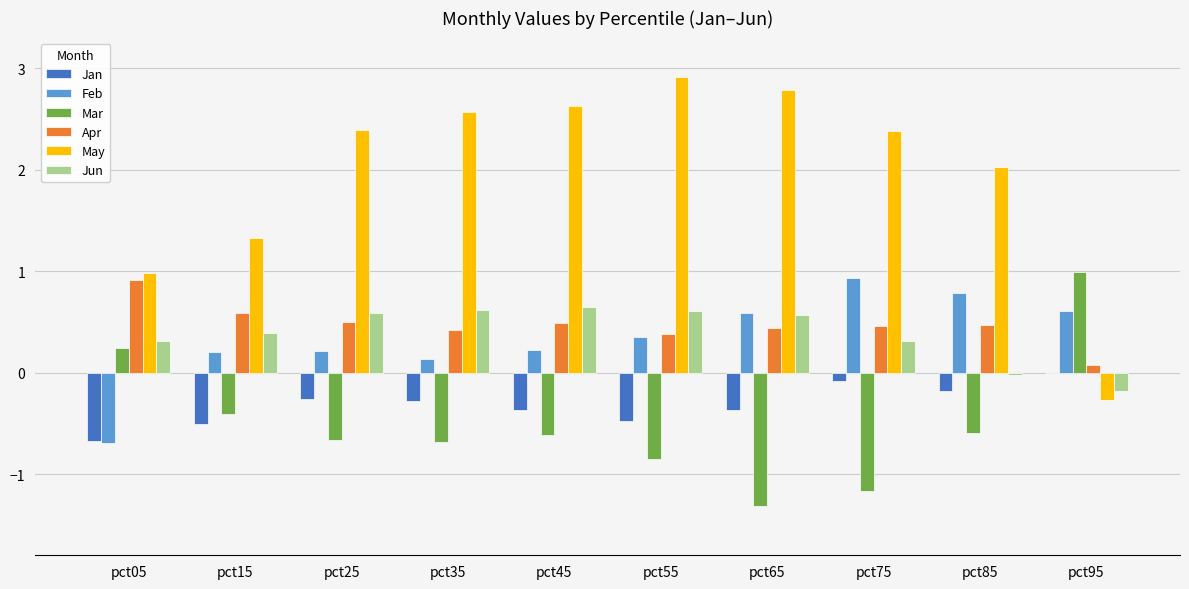

Which series has the largest total across all categories?

May